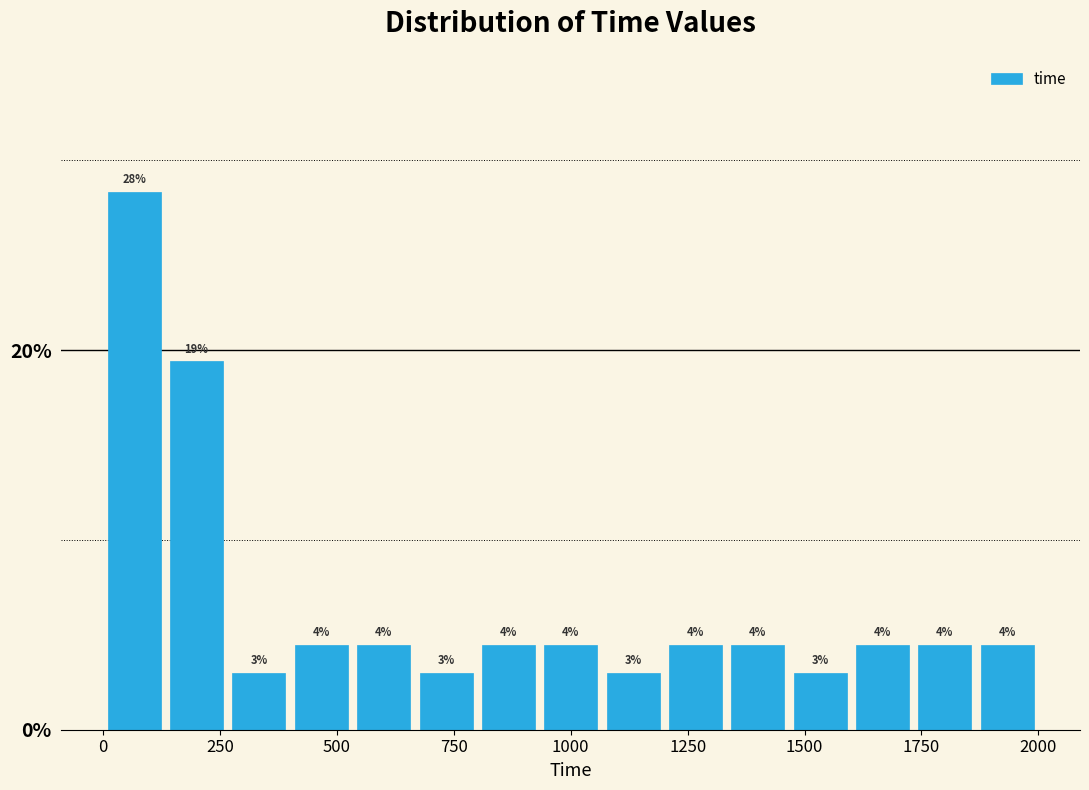

Read against the x-axis, roughly where is the centre of the tallest bar?

50